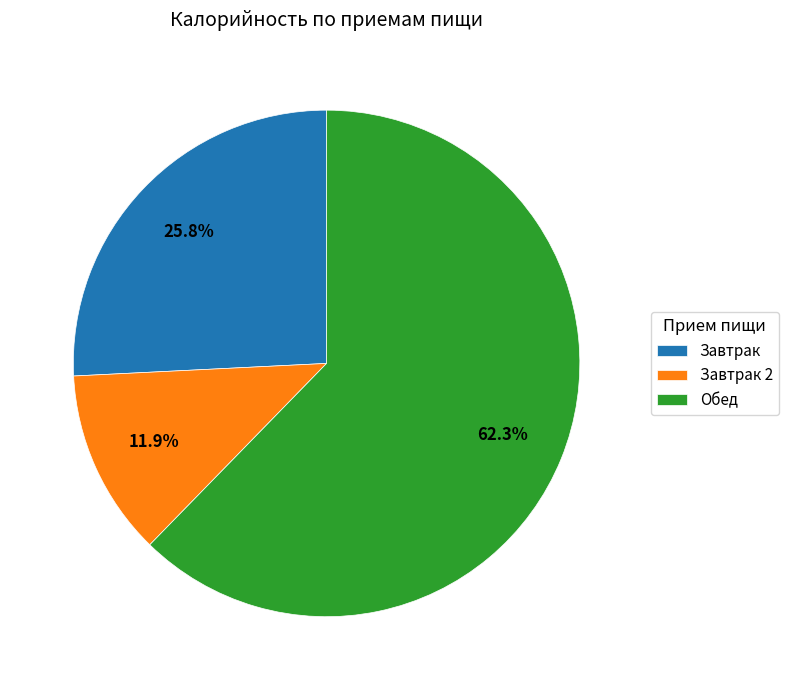

What portion of the pie excludes Завтрак?

74.2%